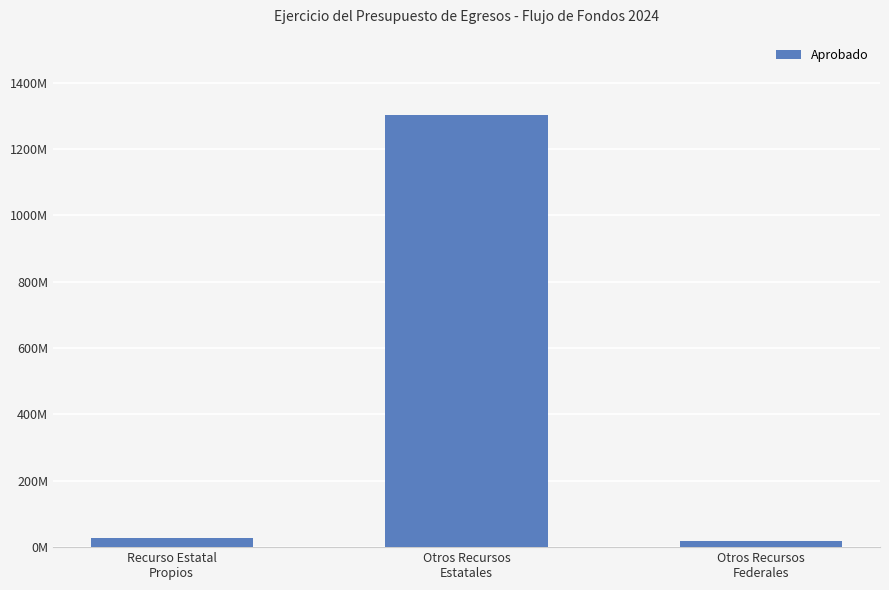

Are the bars horizontal?

No